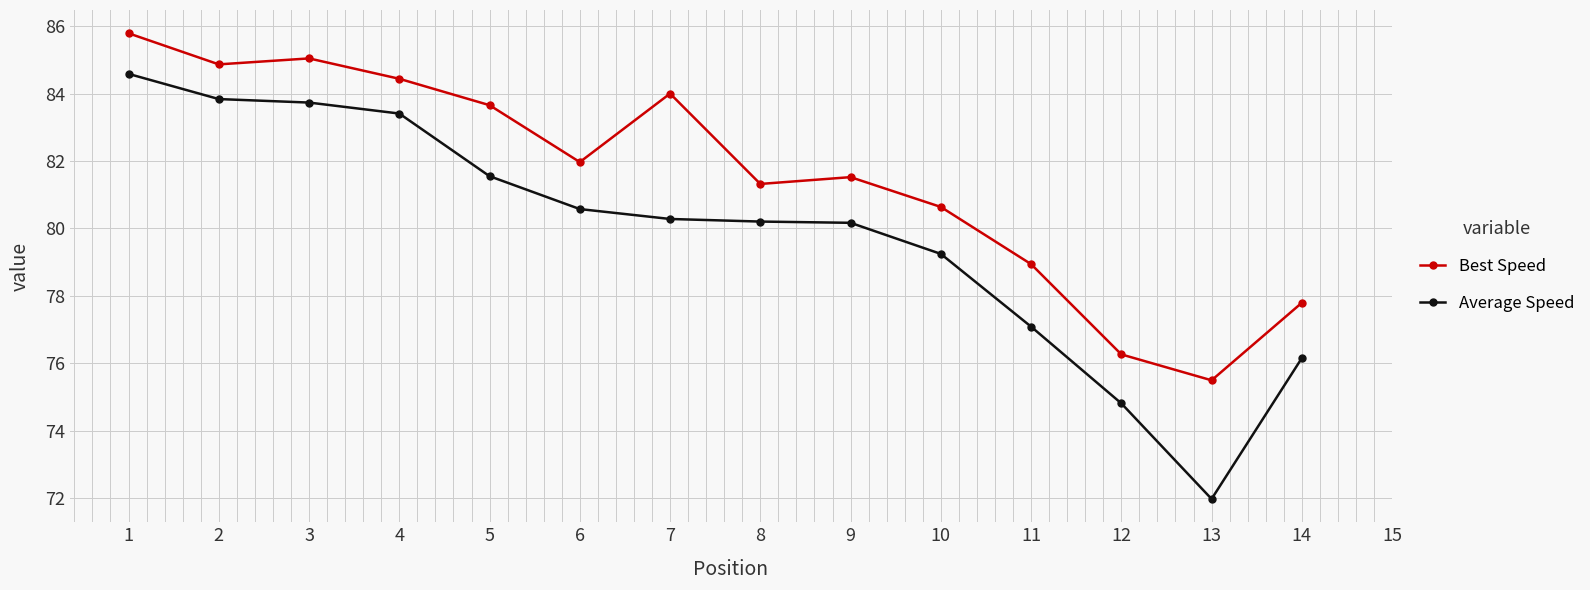

List the series in order of their overall mean, lowest first.

Average Speed, Best Speed